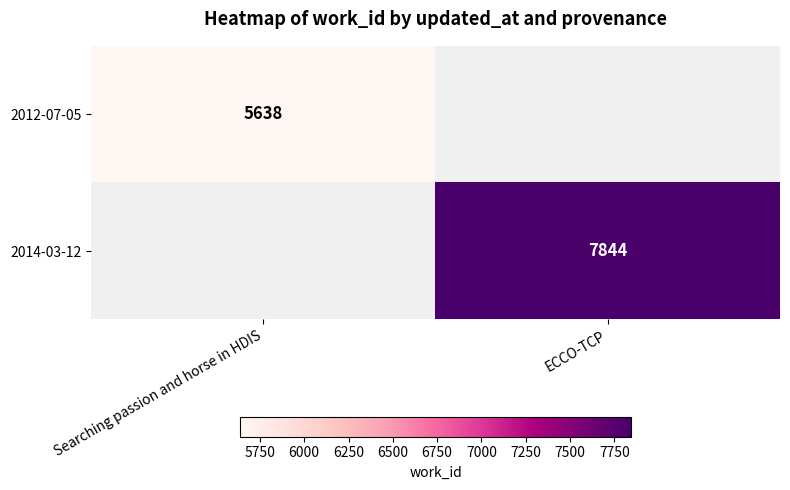

True or false: 2012-07-05 has a value of 5638 at Searching passion and horse in HDIS.

True